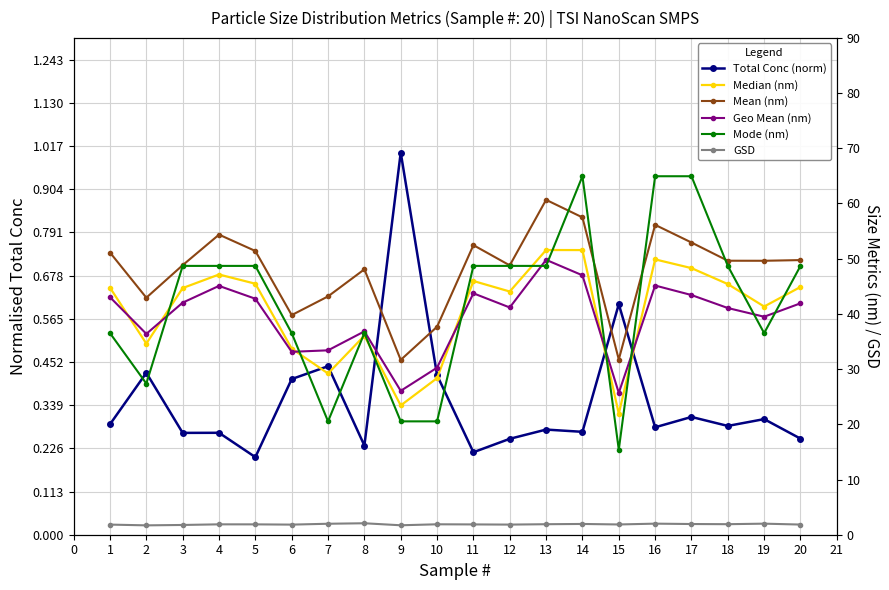

Which series has the largest total across all categories?

Mean (nm)